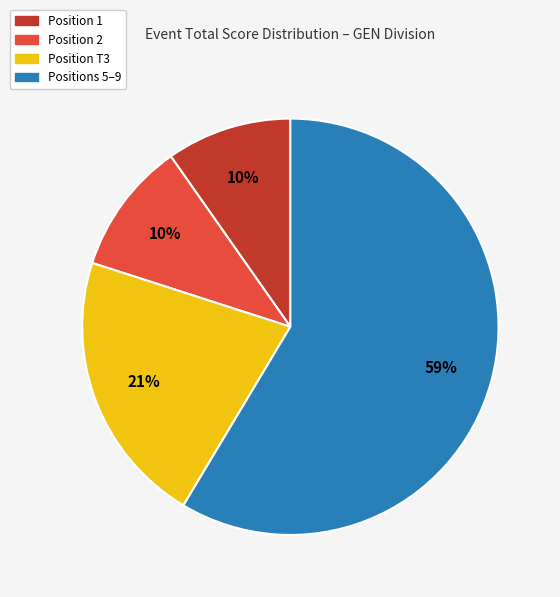

To the nearest percent, what is the difference between the largest and smallest slice percentages?

49%